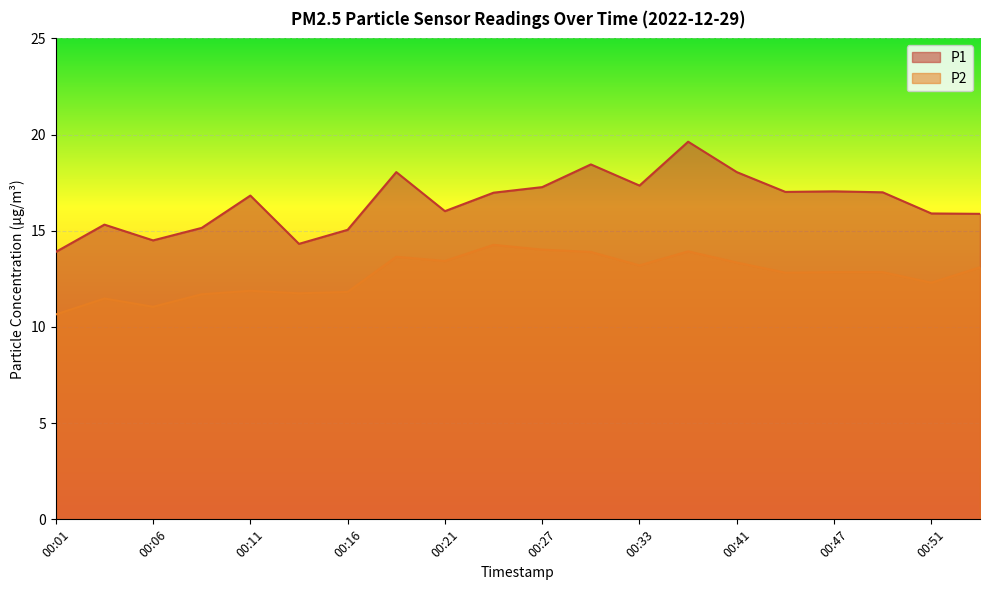

True or false: P1 has a value of 24.8 at 00:51.

False